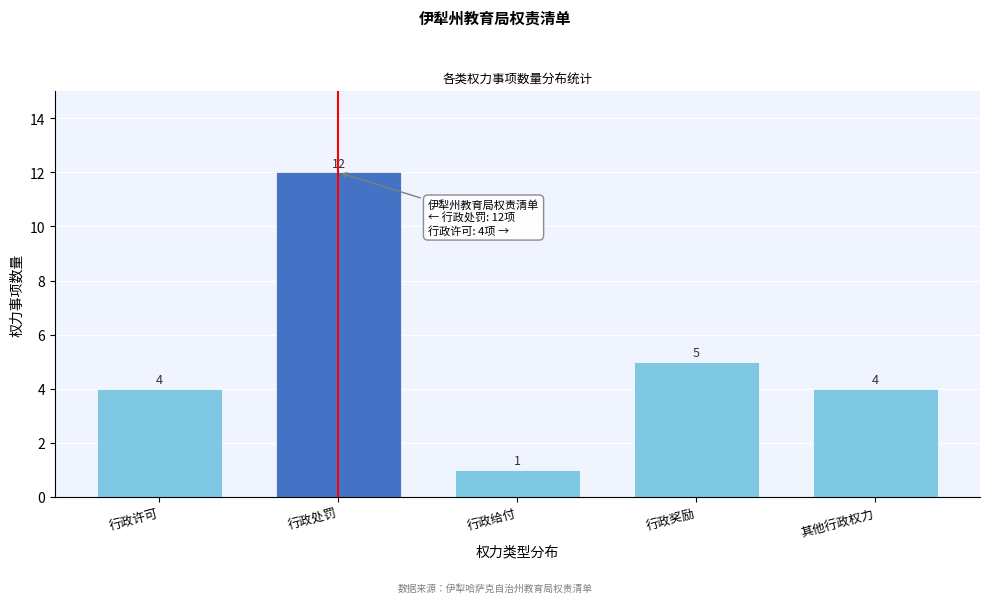

Reading right to left, extract all data points from this chart.

其他行政权力=4	行政奖励=5	行政给付=1	行政处罚=12	行政许可=4